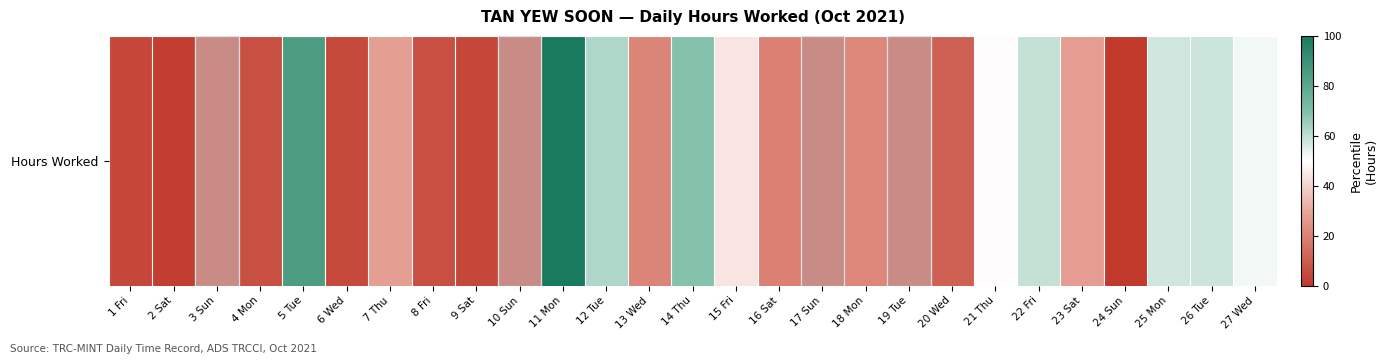

Rank the categories by value from highest to lowest.

11 Mon, 5 Tue, 14 Thu, 12 Tue, 22 Fri, 26 Tue, 25 Mon, 27 Wed, 21 Thu, 15 Fri, 7 Thu, 23 Sat, 18 Mon, 13 Wed, 16 Sat, 20 Wed, 4 Mon, 8 Fri, 6 Wed, 1 Fri, 9 Sat, 2 Sat, 24 Sun, 3 Sun, 10 Sun, 17 Sun, 19 Tue